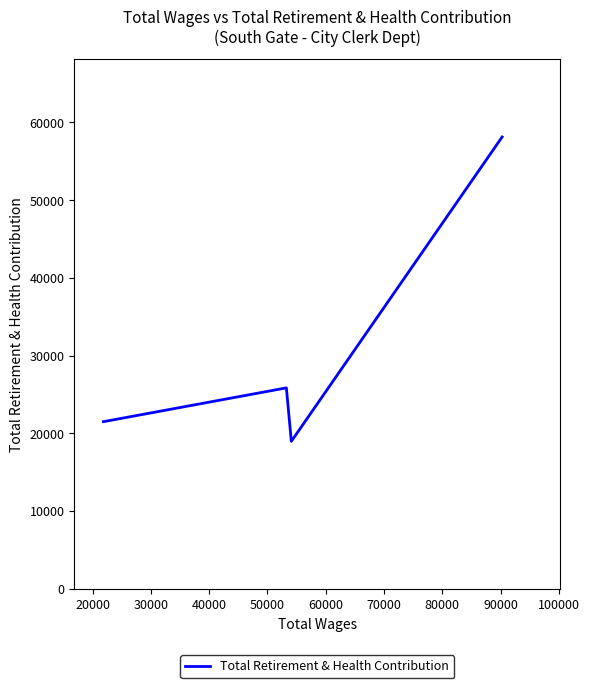

Does the chart display data point markers on the line(s)?

No